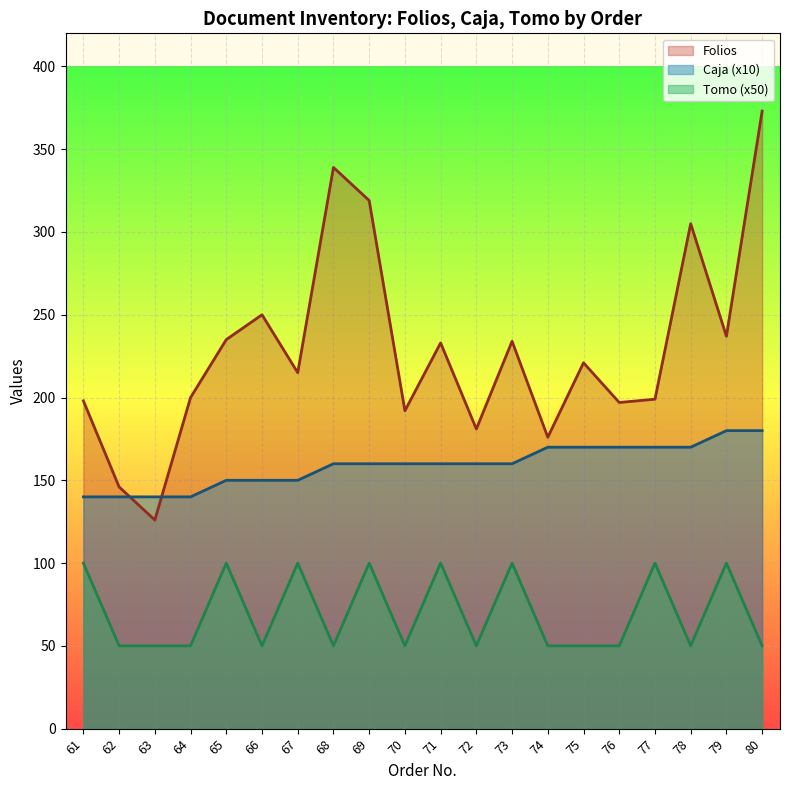

Reading left to right, extract all data points from this chart.

Folios: 198	146	126	200	235	250	215	339	319	192	233	181	234	176	221	197	199	305	237	373
Caja: 140	140	140	140	150	150	150	160	160	160	160	160	160	170	170	170	170	170	180	180
Tomo: 100	50	50	50	100	50	100	50	100	50	100	50	100	50	50	50	100	50	100	50